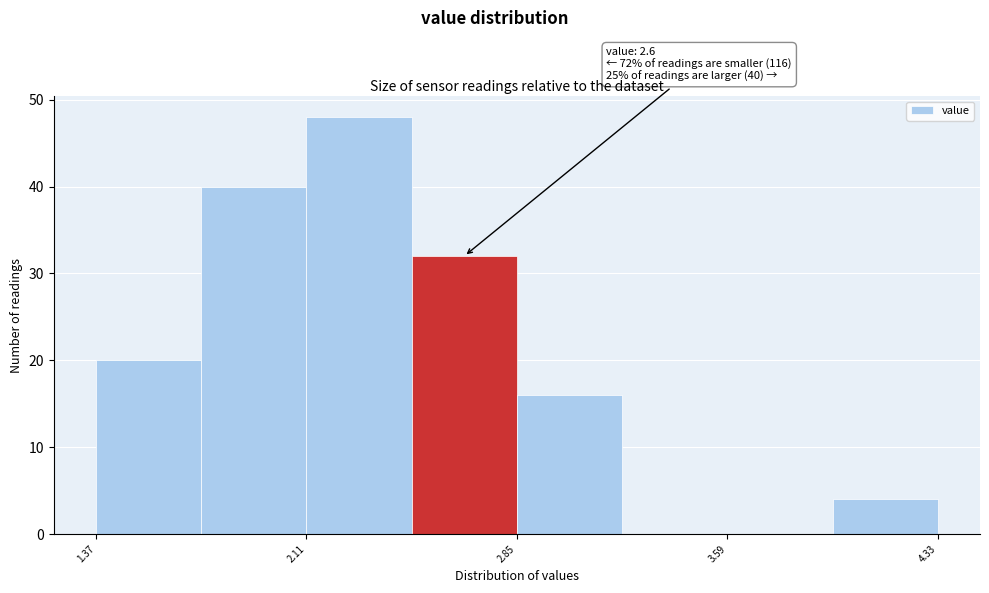

Read against the x-axis, roughly where is the centre of the tallest bar?

2.3